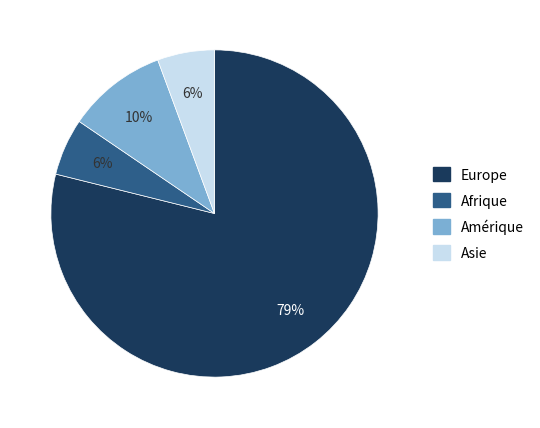

The Afrique slice represents 6% of the pie. True or false?

True